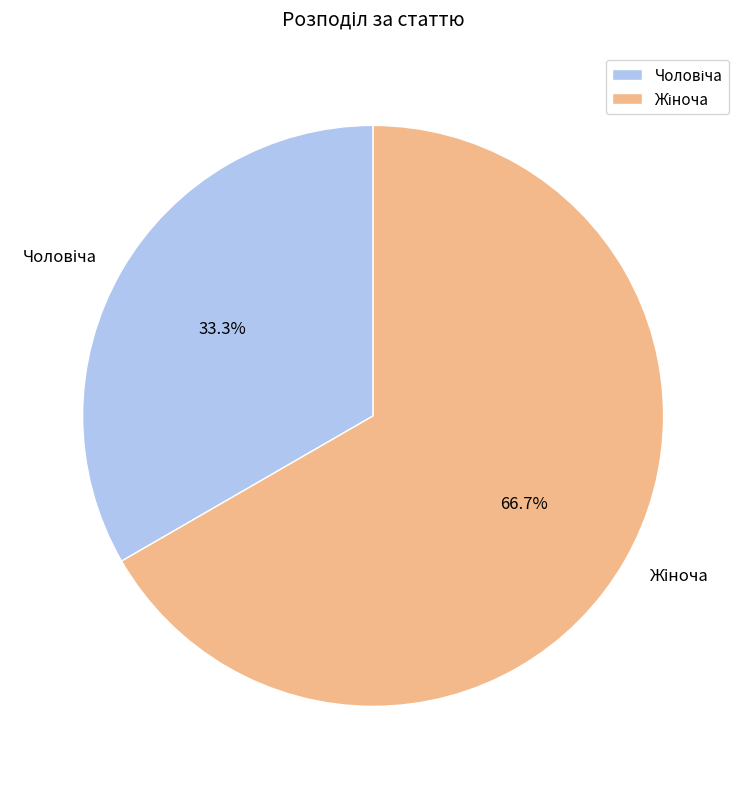

To the nearest percent, what is the average slice percentage?

50%